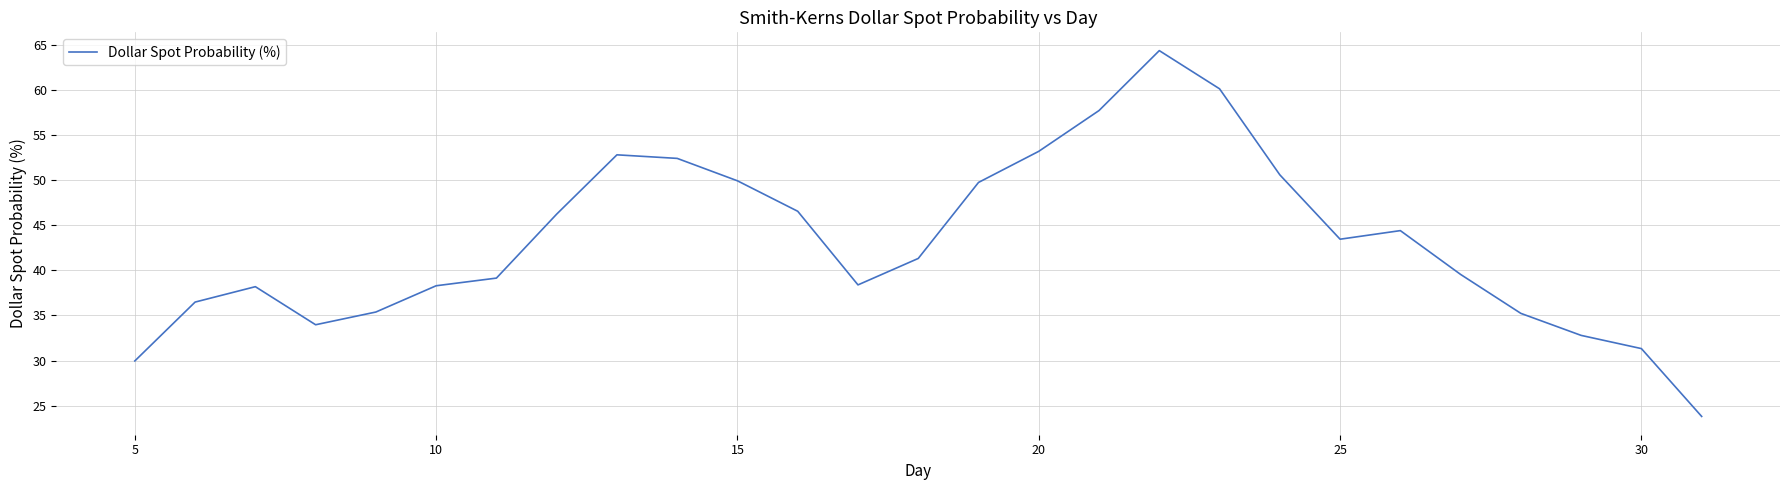

What is the minimum value shown in the chart?

23.8